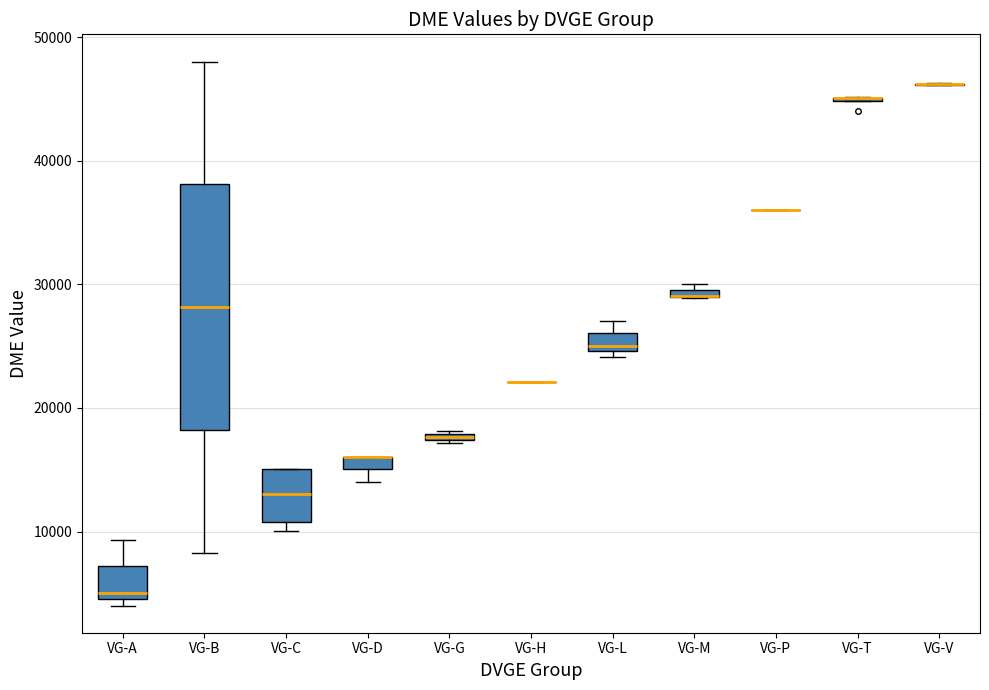

Where is the lower edge of the box for VG-G on the y-axis? The values are not printed on the chart, so give them approximately, as read against the axis.

17000